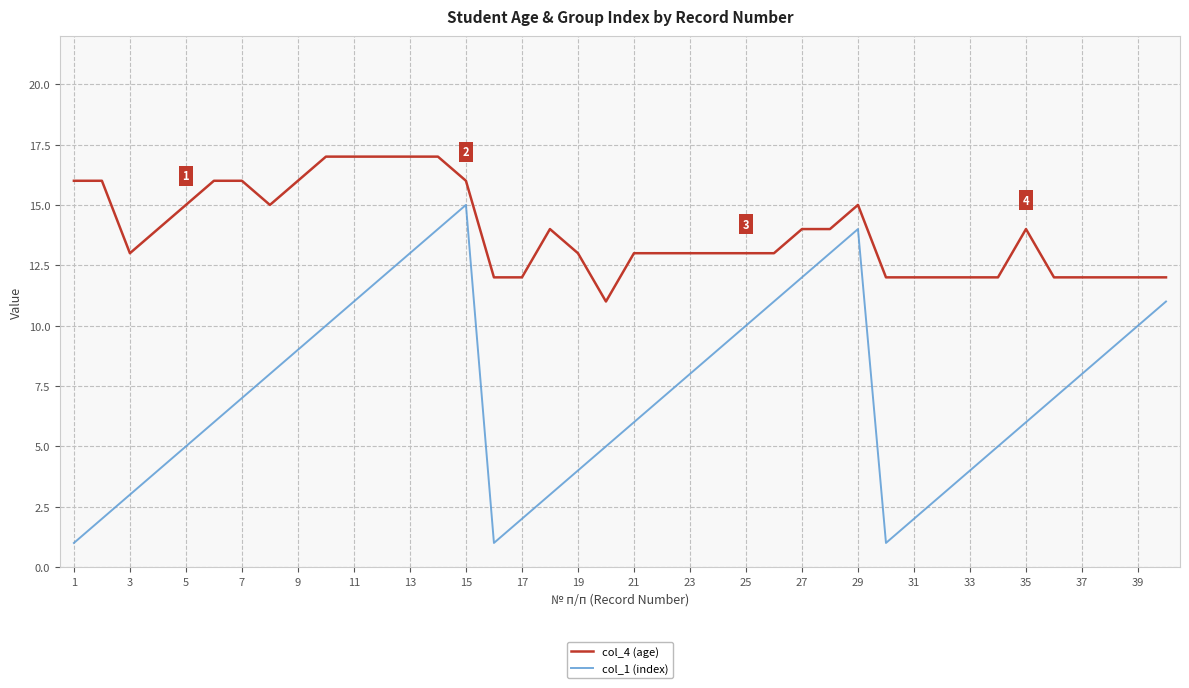

Rank the series by their maximum value, from highest to lowest.

col_4 (age), col_1 (index)